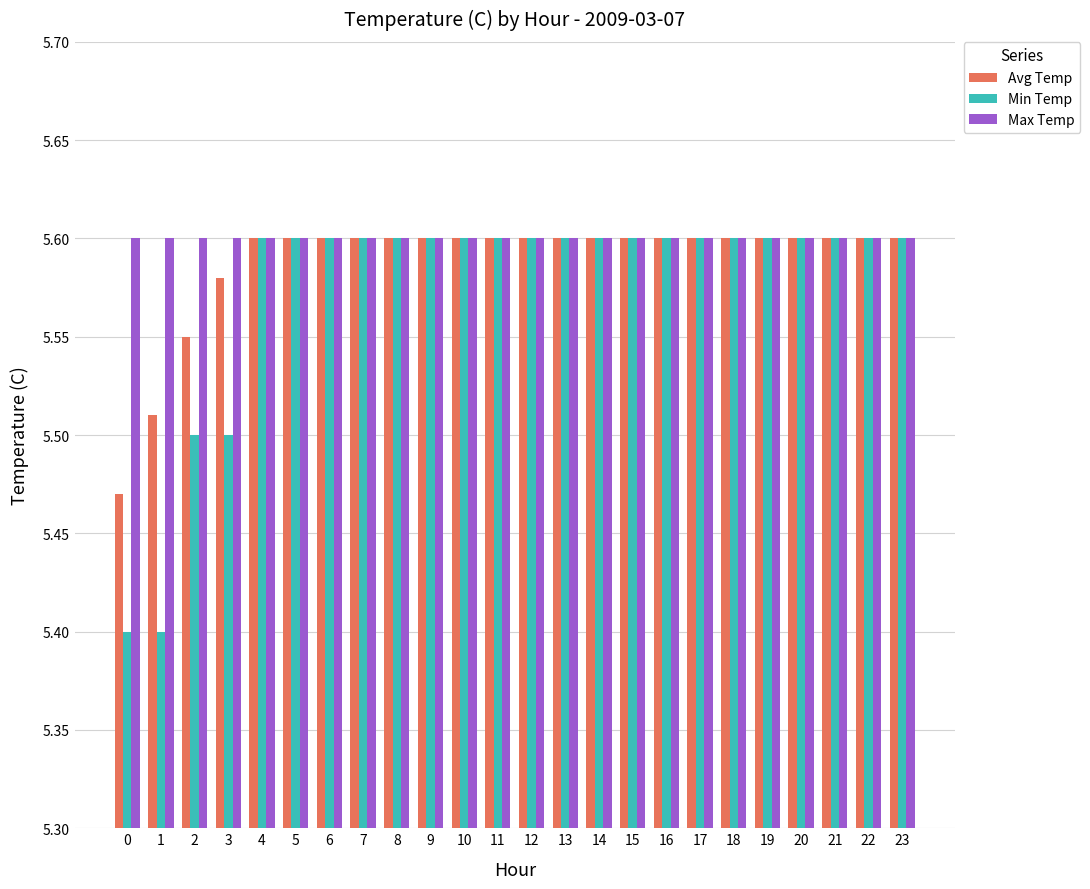

Count the Min Temp values in the range 5 to 6.

24